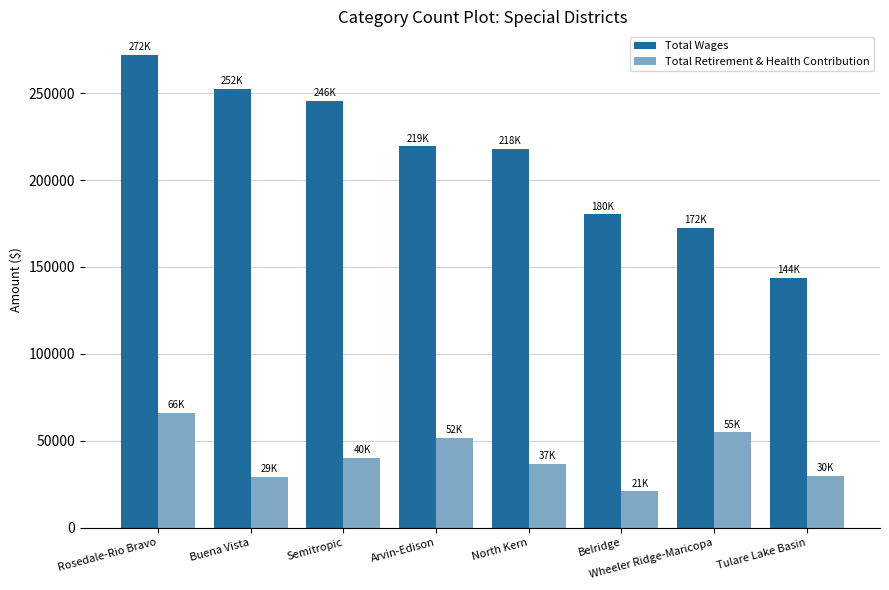

What position from the left is Wheeler Ridge-Maricopa?

7